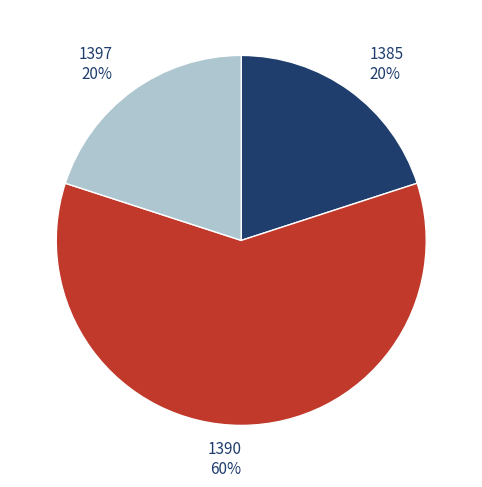

Between 1385 and 1390, which is larger?

1390